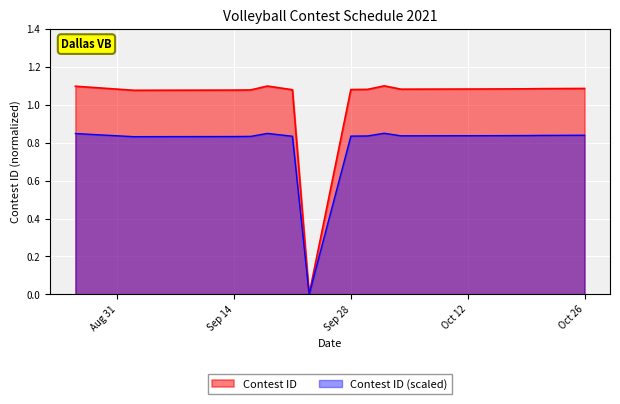

Rank the series by their average value, from highest to lowest.

Contest ID, Contest ID (scaled)